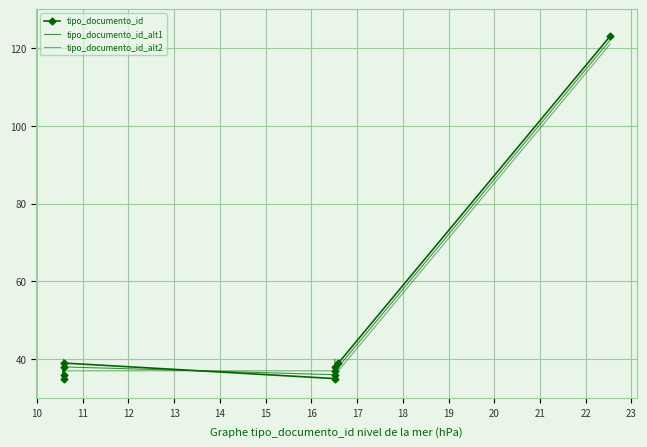

Between 10 and 14, which series saw the biggest shift?

tipo_documento_id